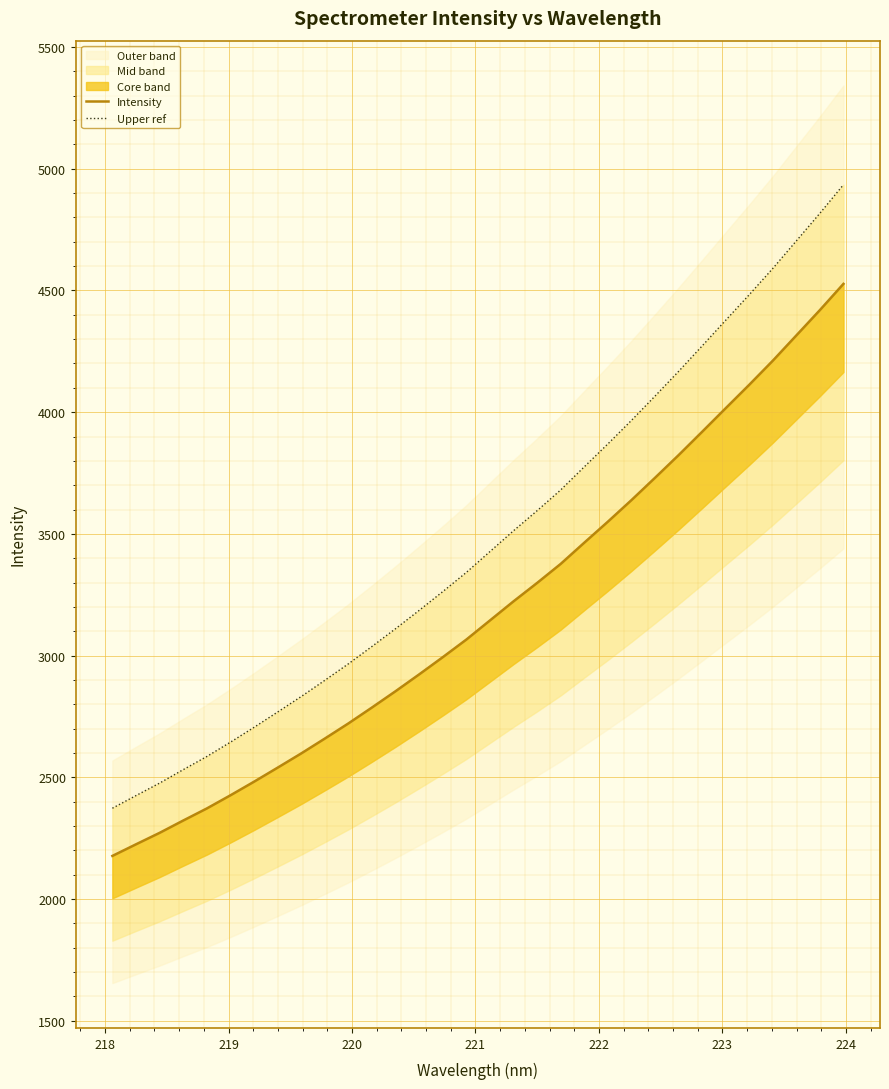

The Intensity series shows 1370.8 at 10. True or false?

False